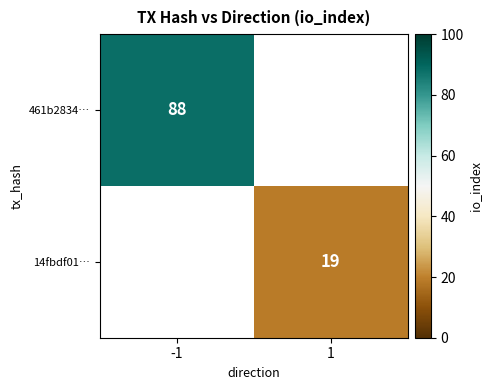

Is it true that 461b2834… equals 88 at -1?

True